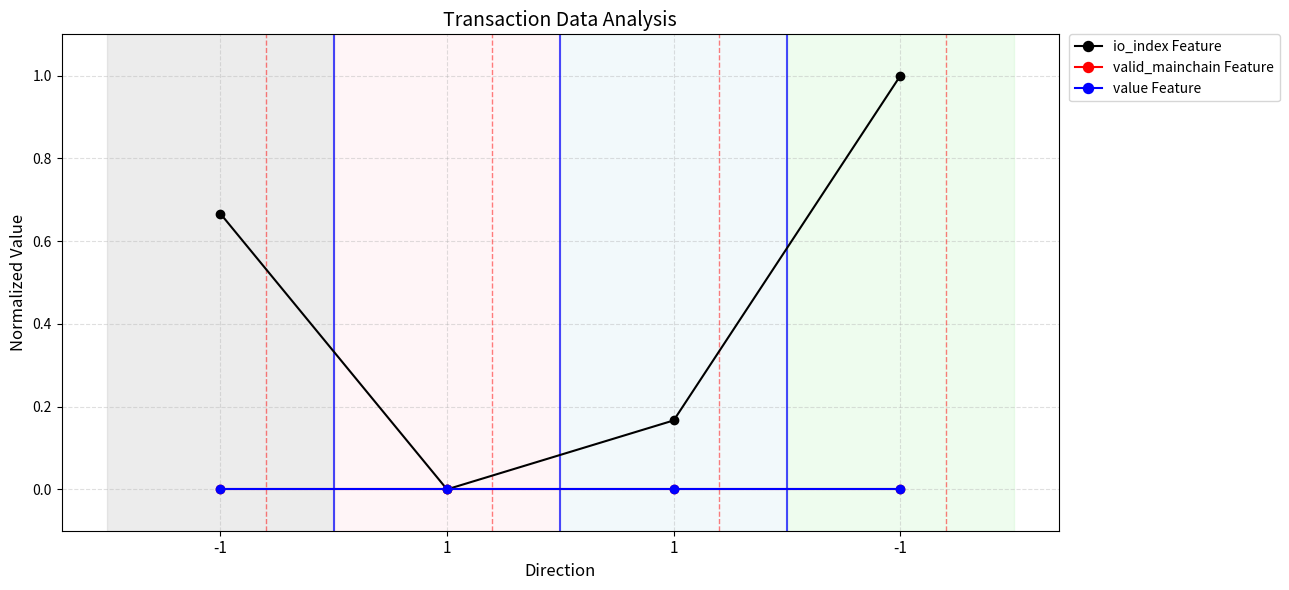

Does the chart have visible grid lines?

Yes